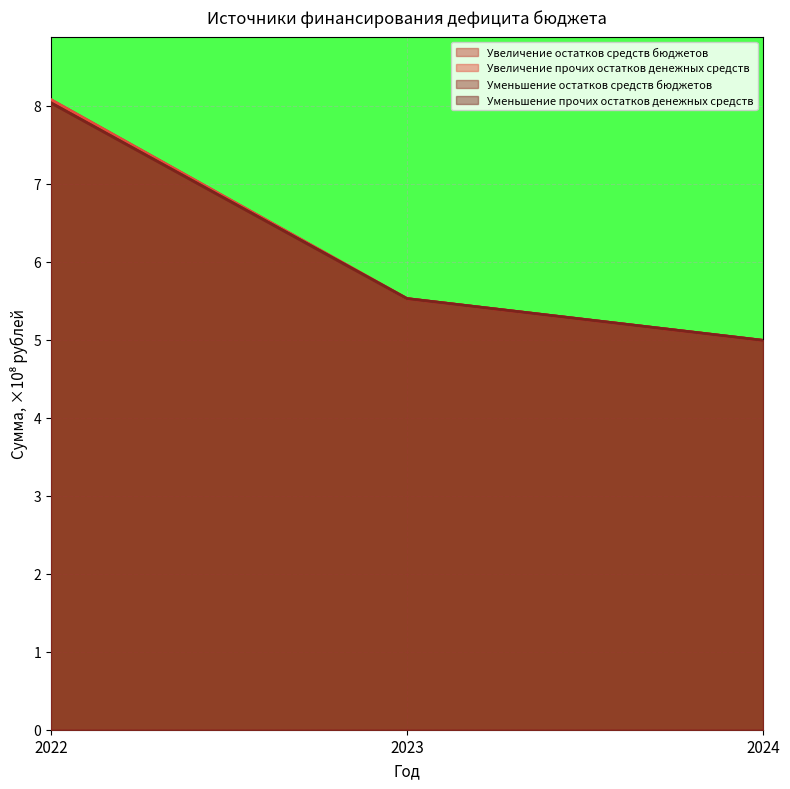

Which series has the largest range (max minus min)?

Увеличение остатков средств бюджетов